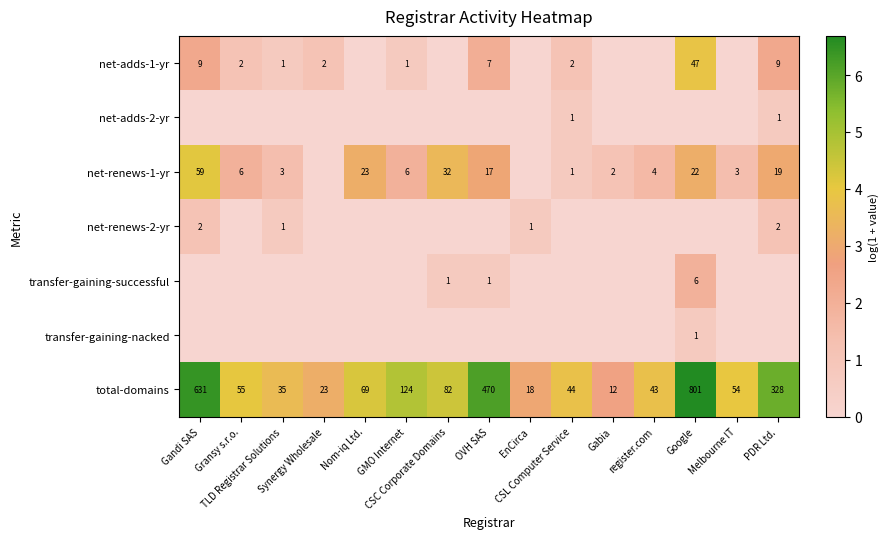

List the labels in order of net-adds-1-yr value, smallest first.

Nom-iq Ltd., CSC Corporate Domains, EnCirca, Gabia, register.com, Melbourne IT, TLD Registrar Solutions, GMO Internet, Gransy s.r.o., Synergy Wholesale, CSL Computer Service, OVH SAS, Gandi SAS, PDR Ltd., Google